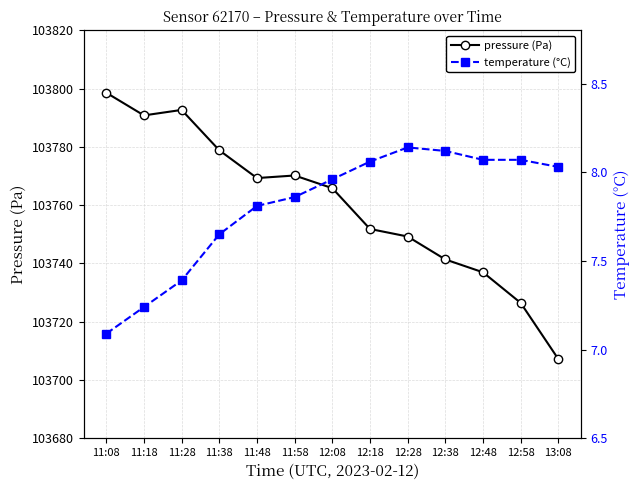

What are all the series names shown in the legend?

pressure (Pa), temperature (°C)